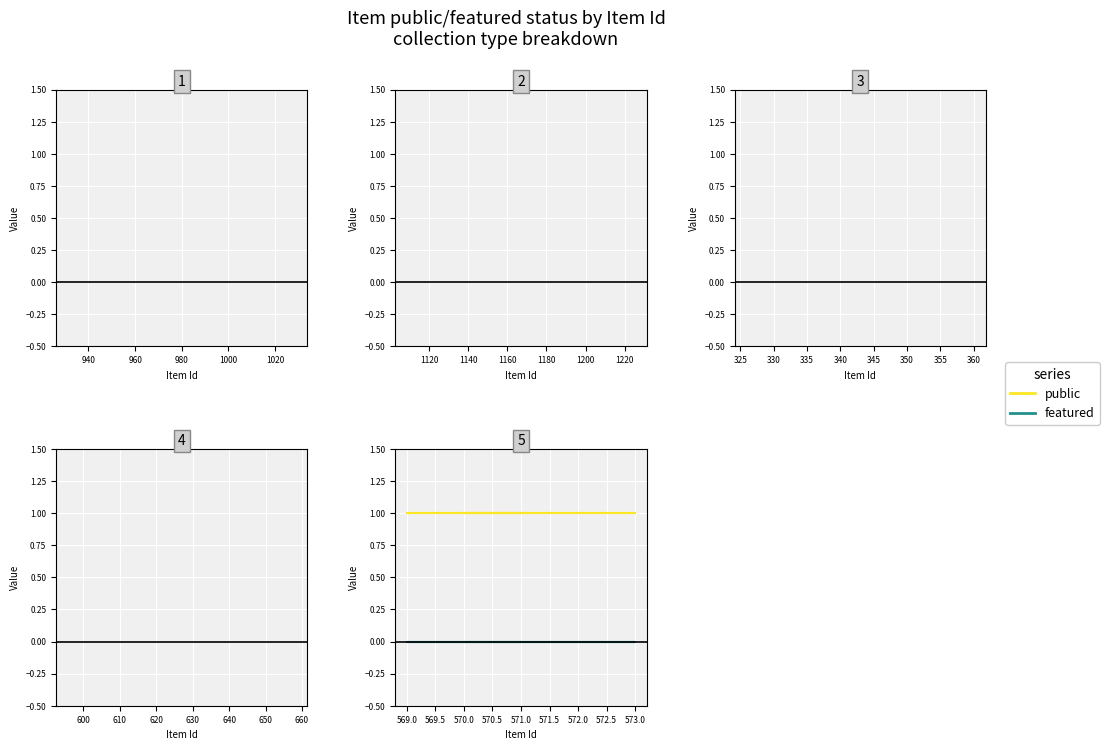

Is this an area chart (filled region under the line)?

No